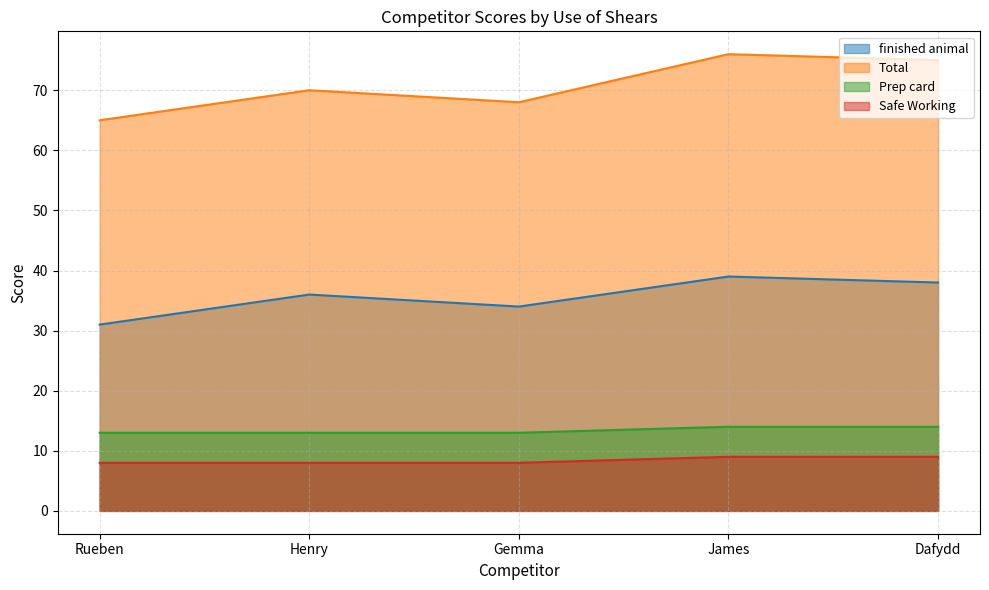

At which category does Total reach its first local valley?

Gemma